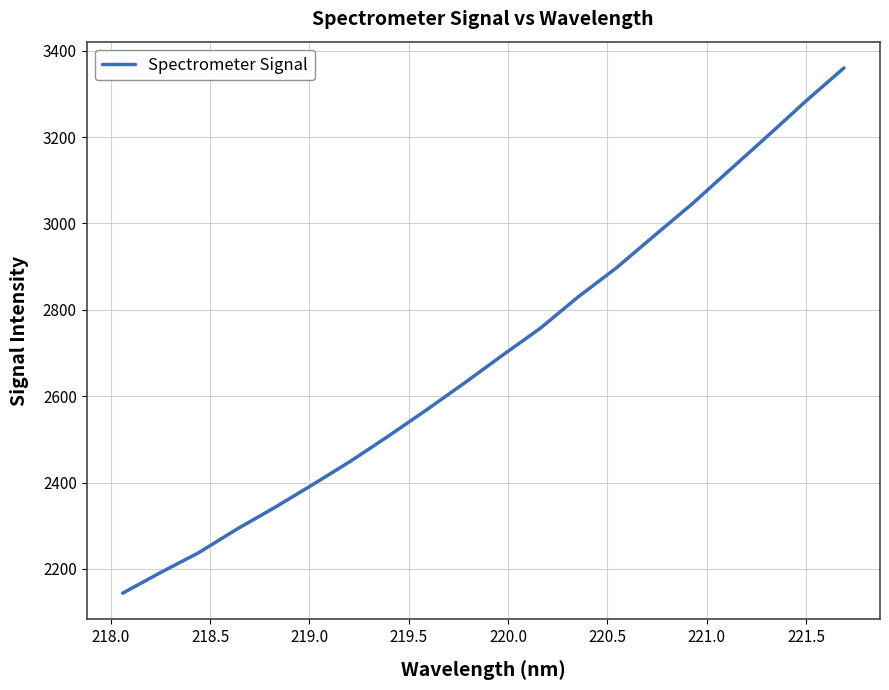

What is the difference between the maximum and minimum values?

1216.4